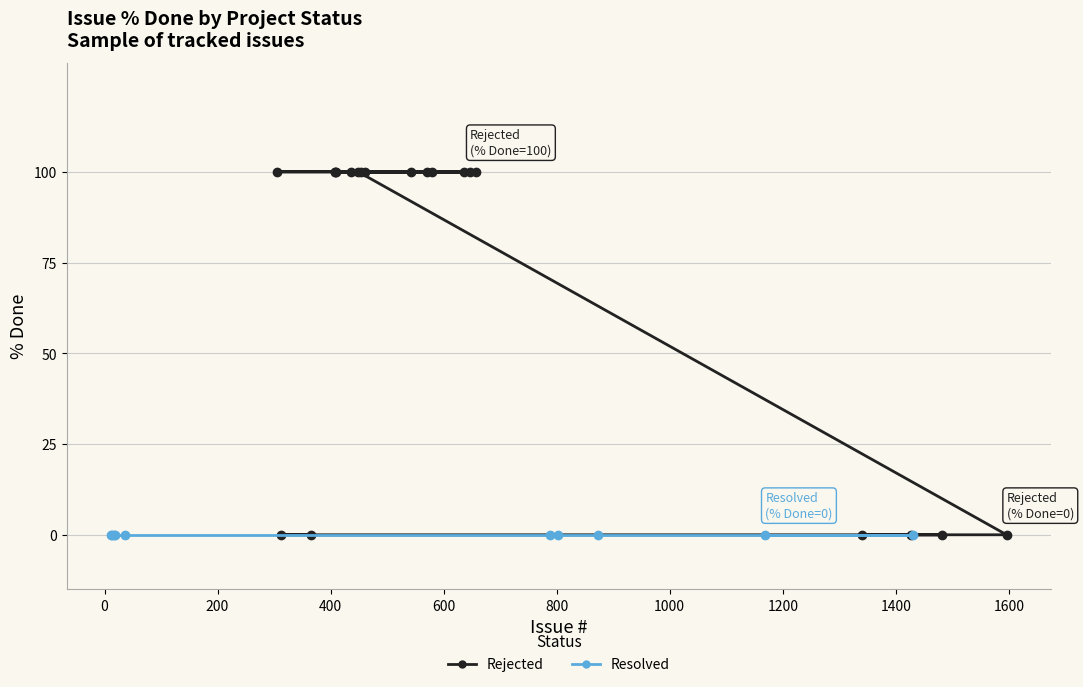

At how many categories does at least one series exceed 96?

15